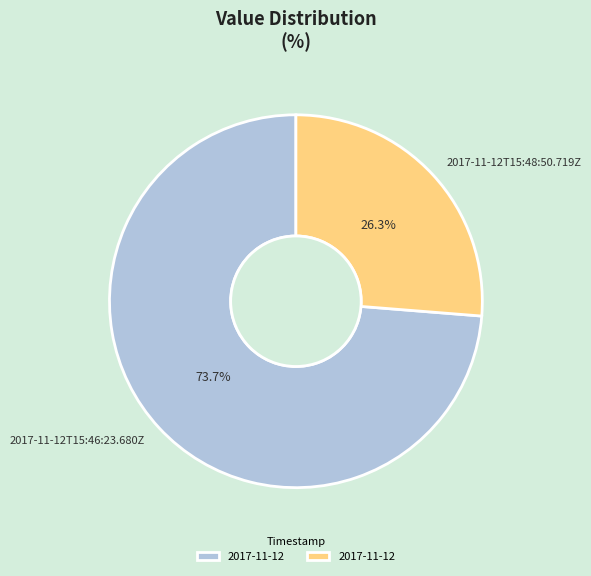

What is the ratio of the value at 2017-11-12T15:48:50.719Z to the value at 2017-11-12T15:46:23.680Z?

0.4